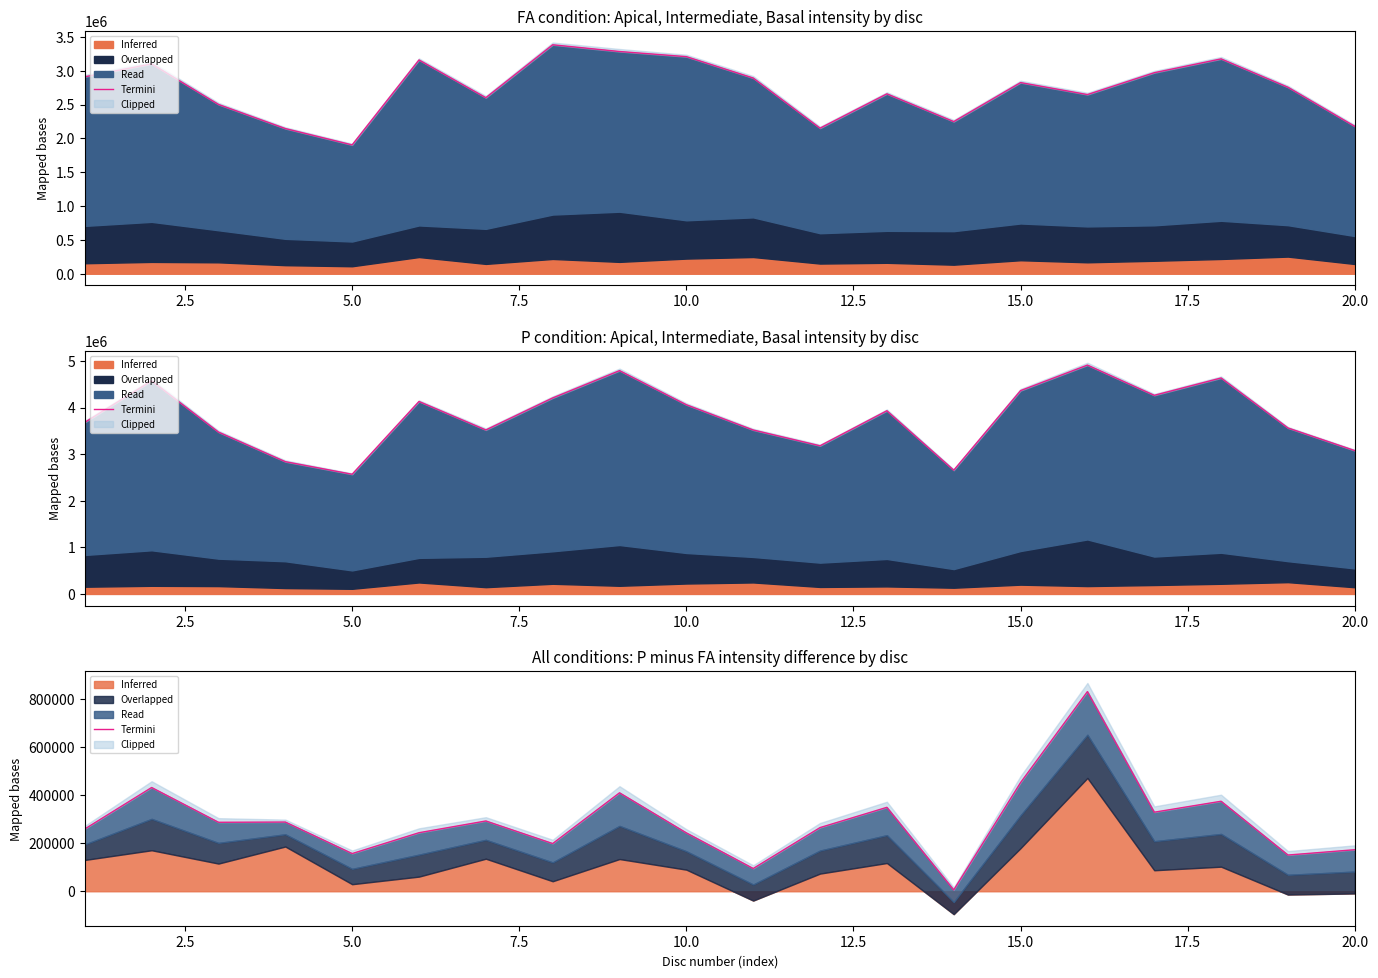

What is the difference between the maximum and minimum values?

824266.2